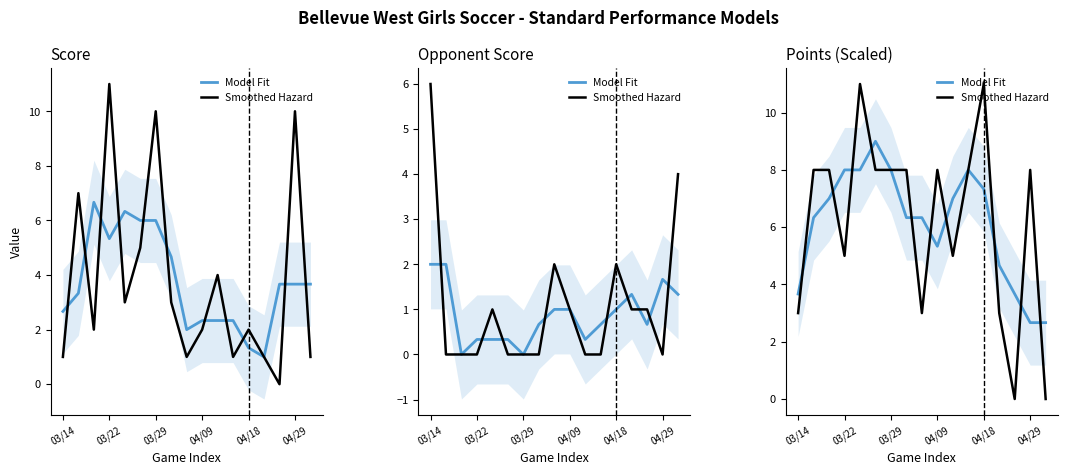

Between 04/18 and 16, which is larger?

04/18